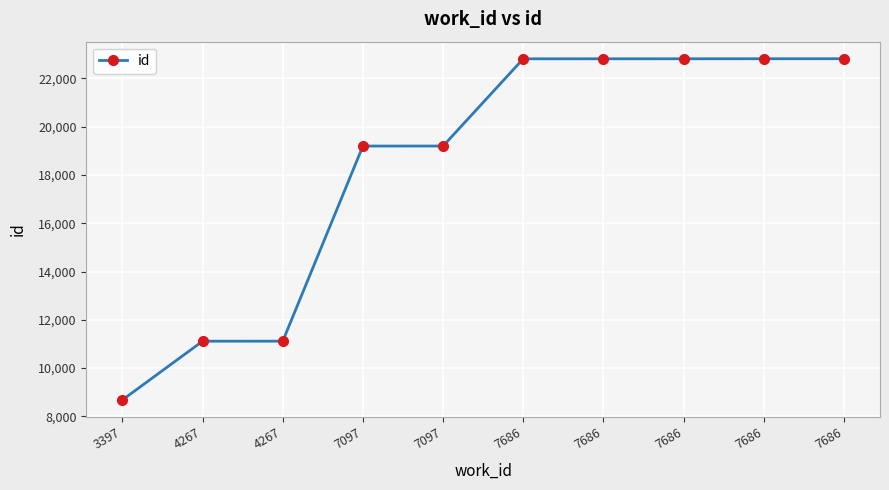

How many data points are less than 22812?

5